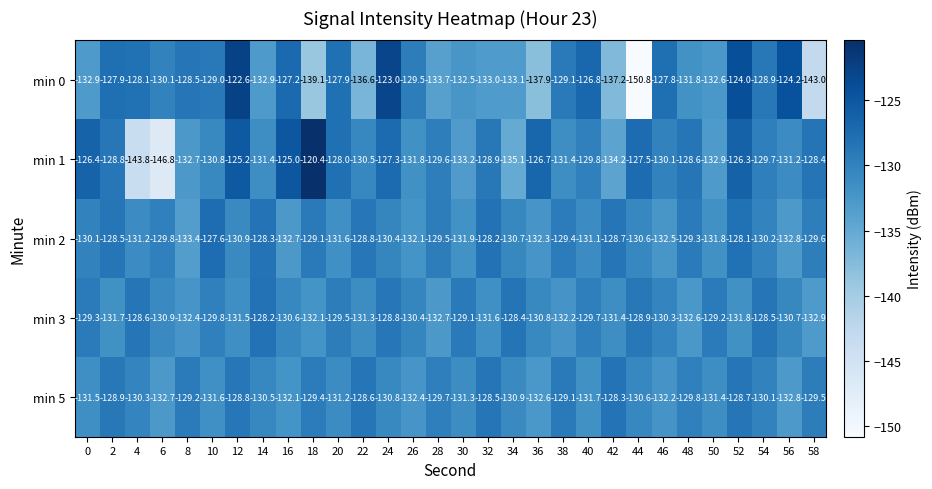

What is the sum of the min 2 values at 12 and 22?

-259.7